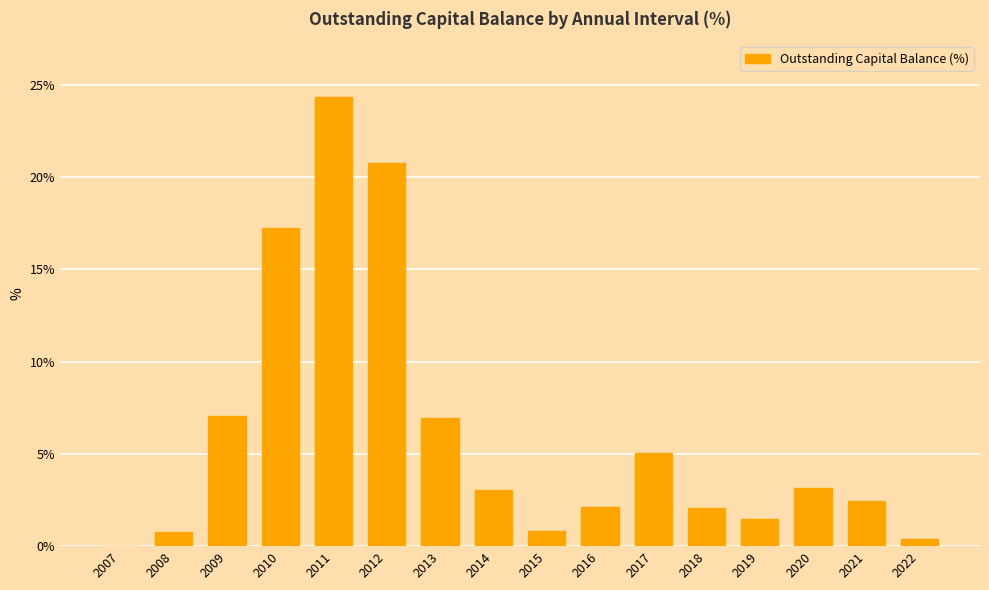

Which has a higher value, 2017 or 2021?

2017